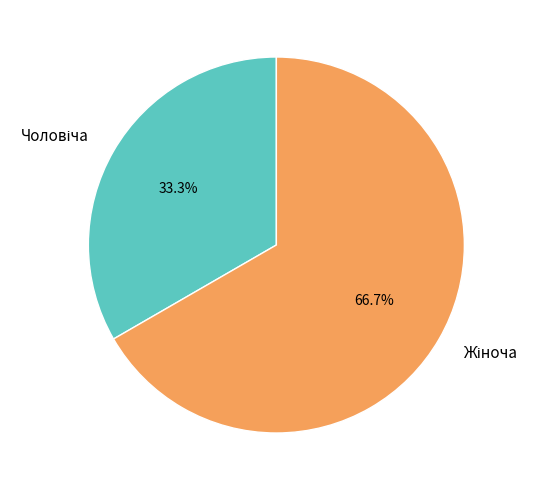

Is there any slice that represents more than half of the pie?

Yes